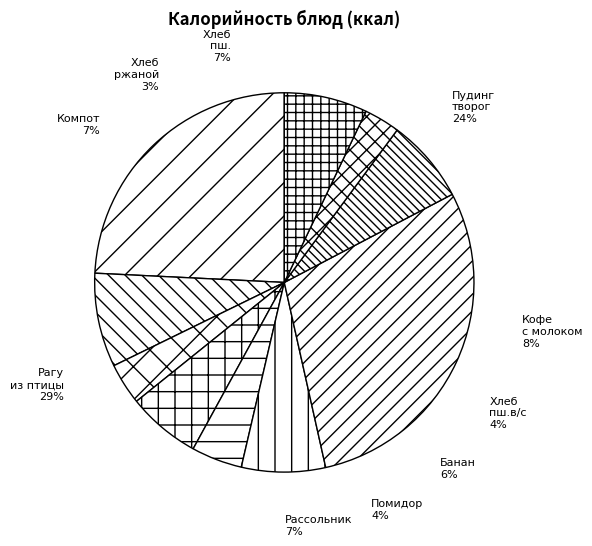

Does any single category account for the majority?

No